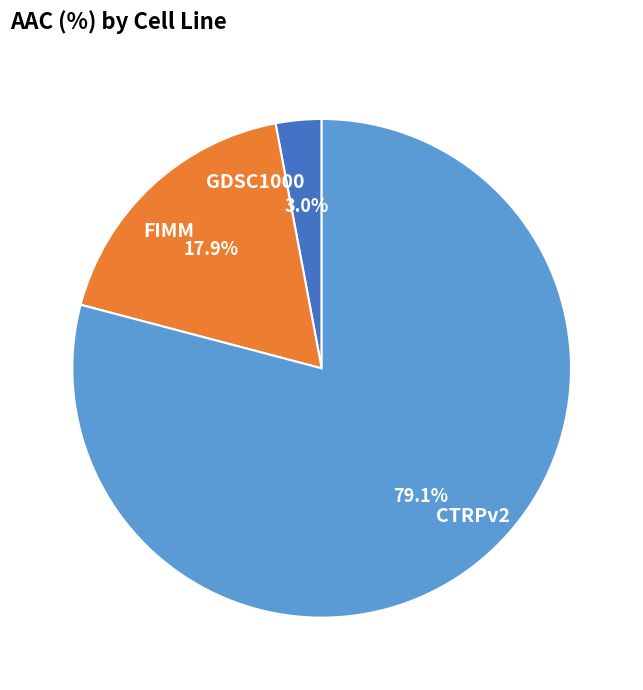

To the nearest percent, what is the difference between the GDSC1000 and CTRPv2 slice percentages?

76%